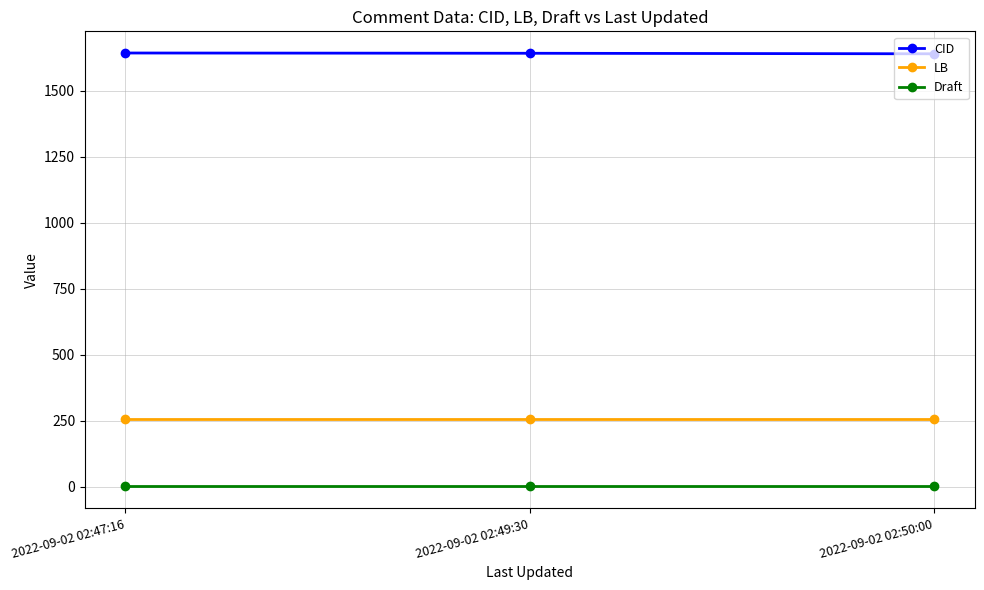

What is the label of the 3rd point from the right?

2022-09-02 02:47:16